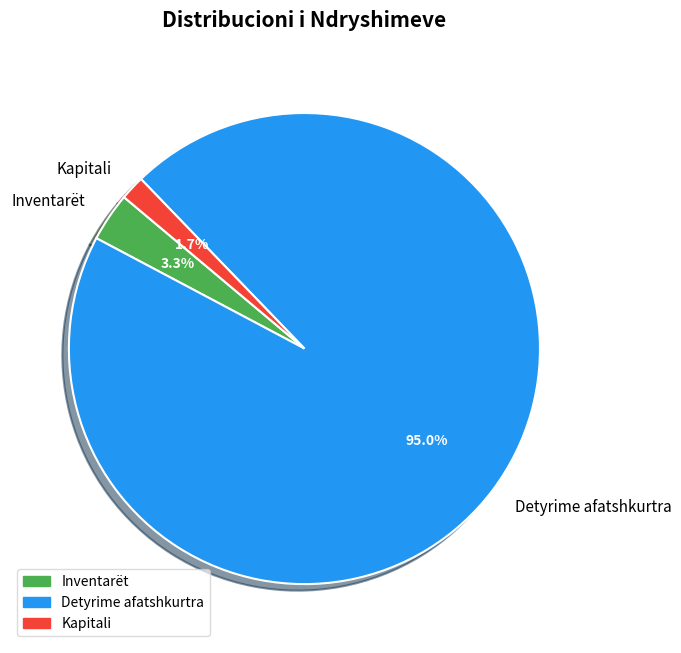

Rank the categories by value from lowest to highest.

Kapitali, Inventarët, Detyrime afatshkurtra